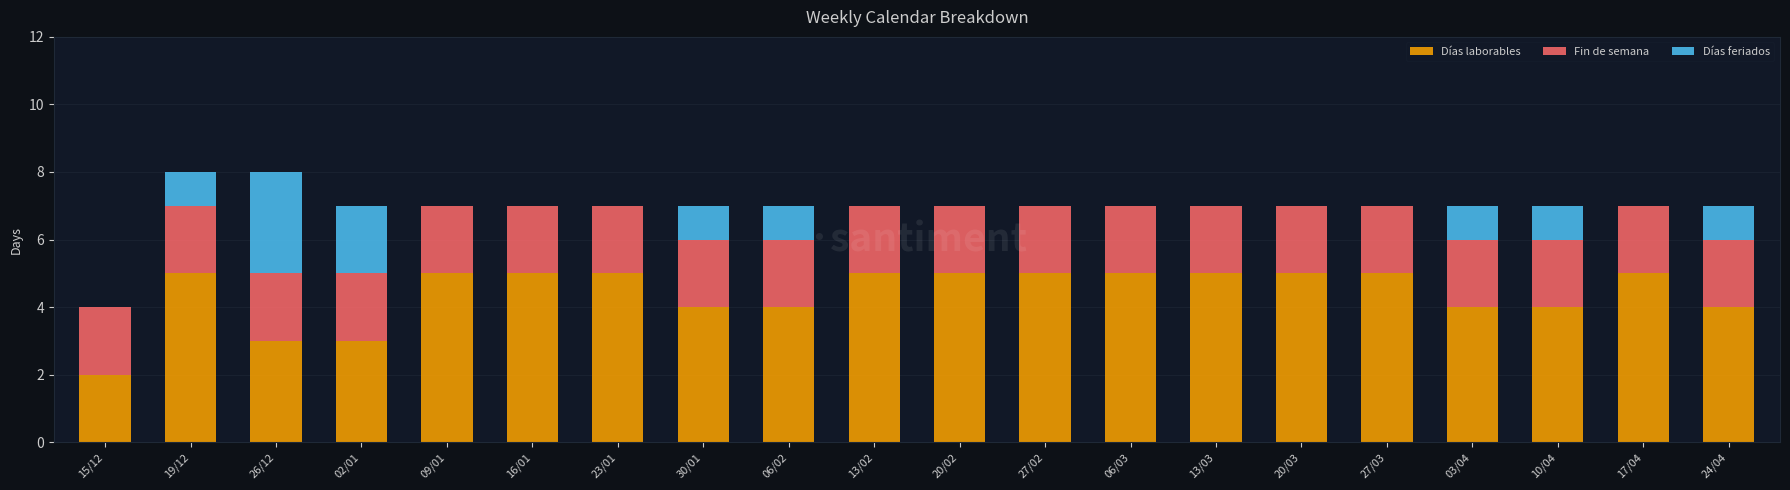

What is the maximum value for Días laborables?

5